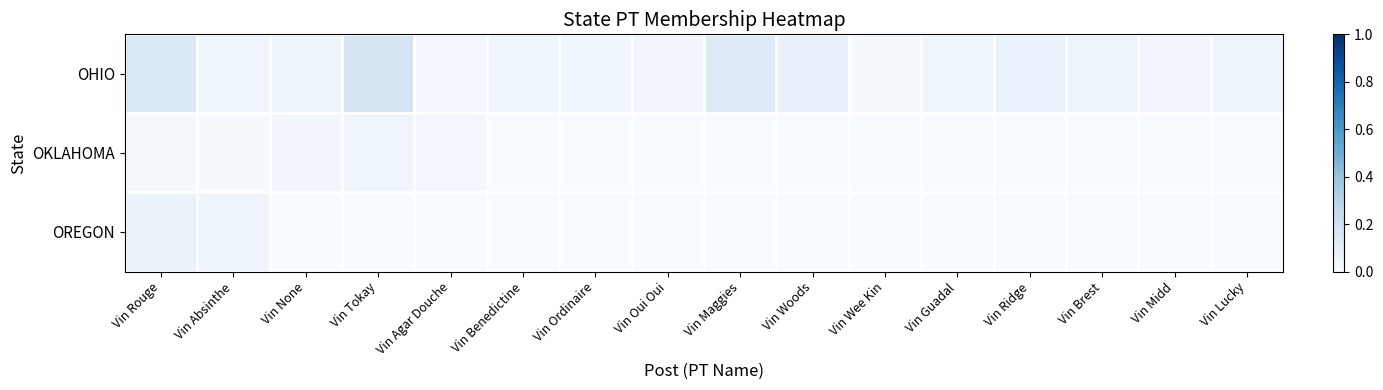

At which category is the sum across all series the highest?

Vin Rouge